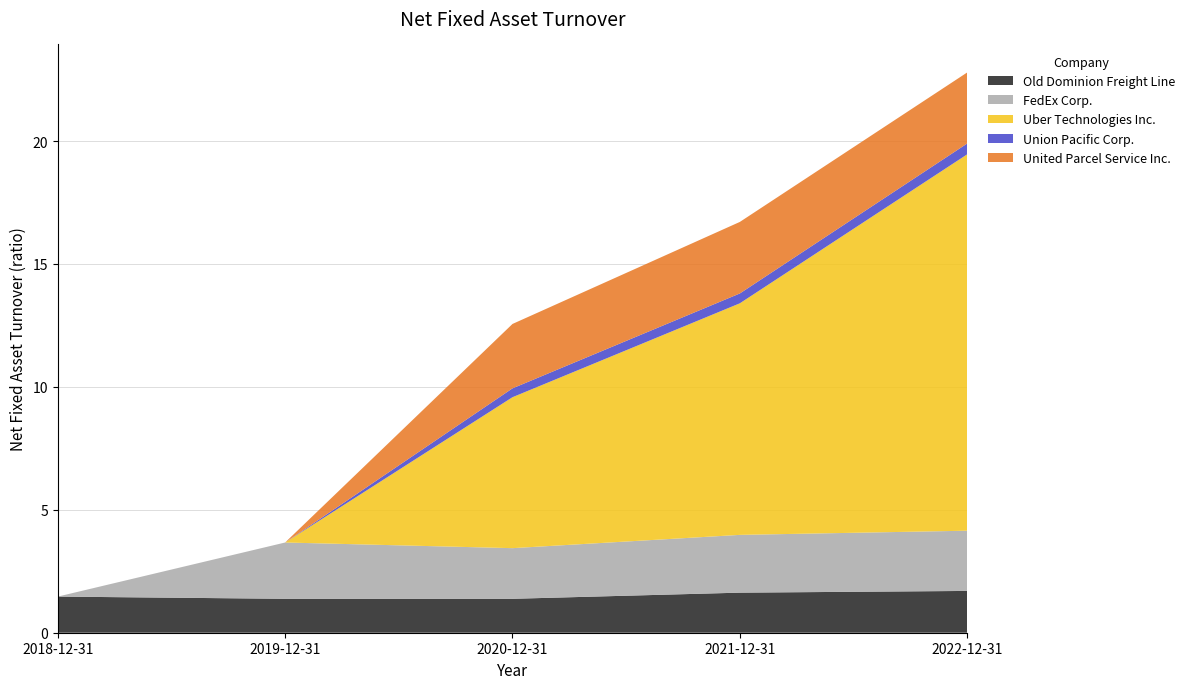

Reading left to right, extract all data points from this chart.

Old Dominion Freight Line: 2018-12-31=1.5	2019-12-31=1.4	2020-12-31=1.4	2021-12-31=1.6	2022-12-31=1.7
FedEx Corp.: 2018-12-31=0.0	2019-12-31=2.3	2020-12-31=2.1	2021-12-31=2.4	2022-12-31=2.5
Uber Technologies Inc.: 2018-12-31=0.0	2019-12-31=0.0	2020-12-31=6.1	2021-12-31=9.4	2022-12-31=15.3
Union Pacific Corp.: 2018-12-31=0.0	2019-12-31=0.0	2020-12-31=0.4	2021-12-31=0.4	2022-12-31=0.4
United Parcel Service Inc.: 2018-12-31=0.0	2019-12-31=0.0	2020-12-31=2.6	2021-12-31=2.9	2022-12-31=2.9